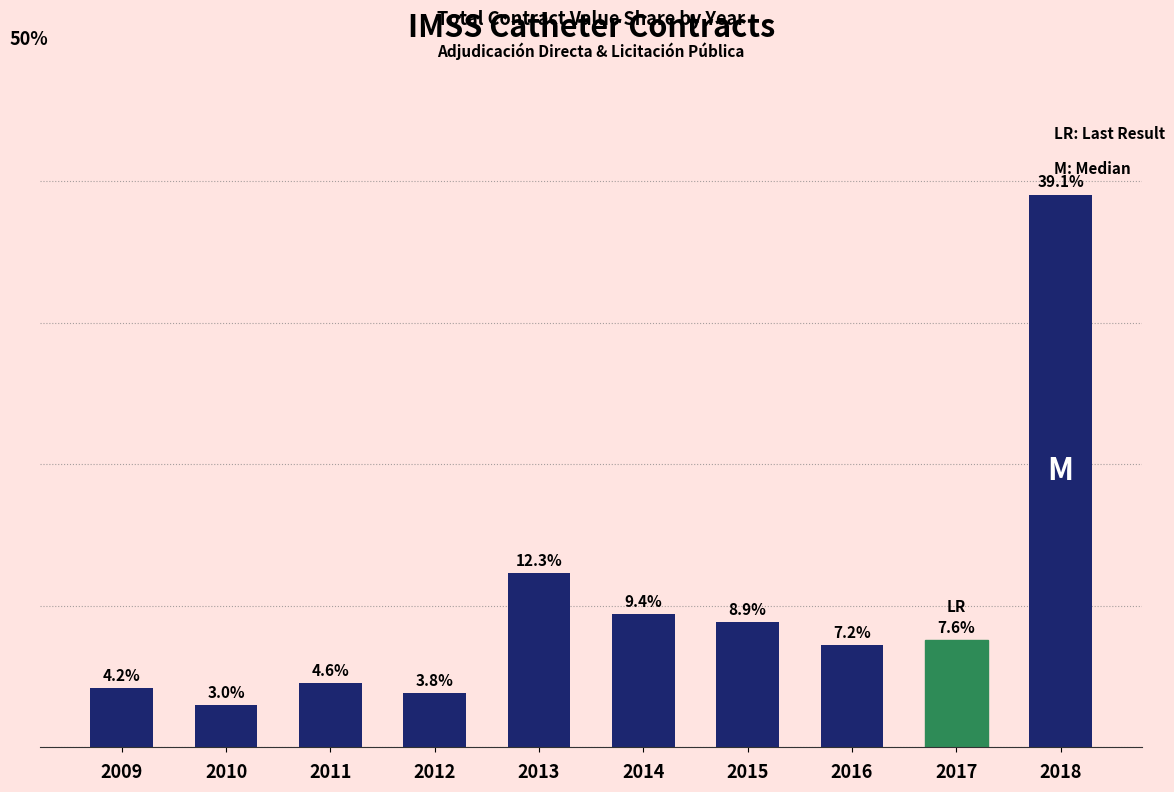

Rank the categories by value from lowest to highest.

2010, 2012, 2009, 2011, 2016, 2017, 2015, 2014, 2013, 2018